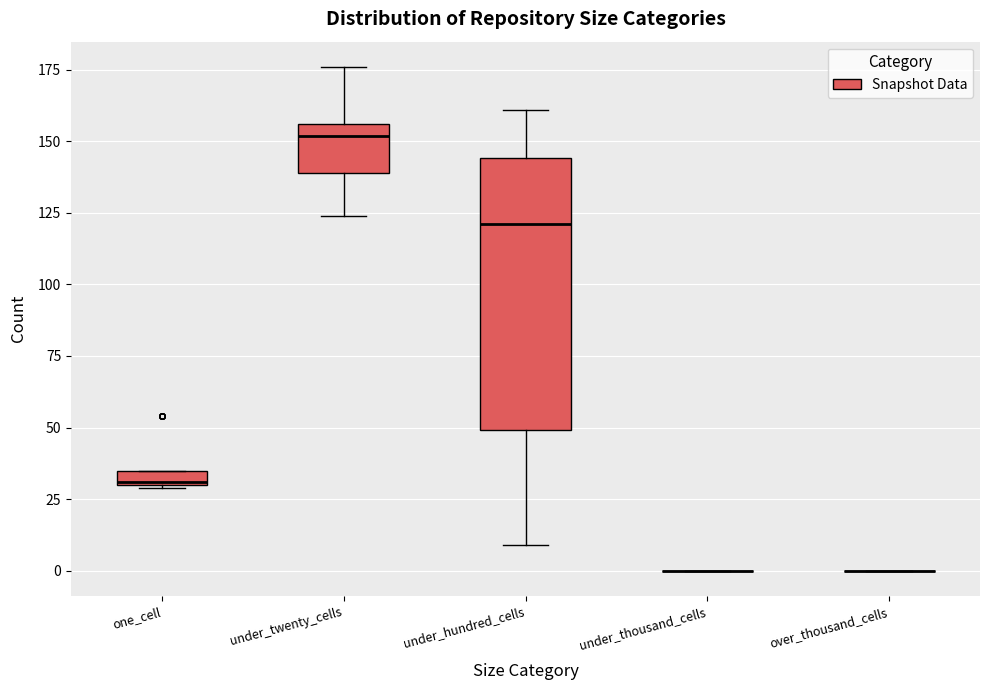

Where does the median line of the box for under_twenty_cells sit on the y-axis? The values are not printed on the chart, so give them approximately, as read against the axis.

150